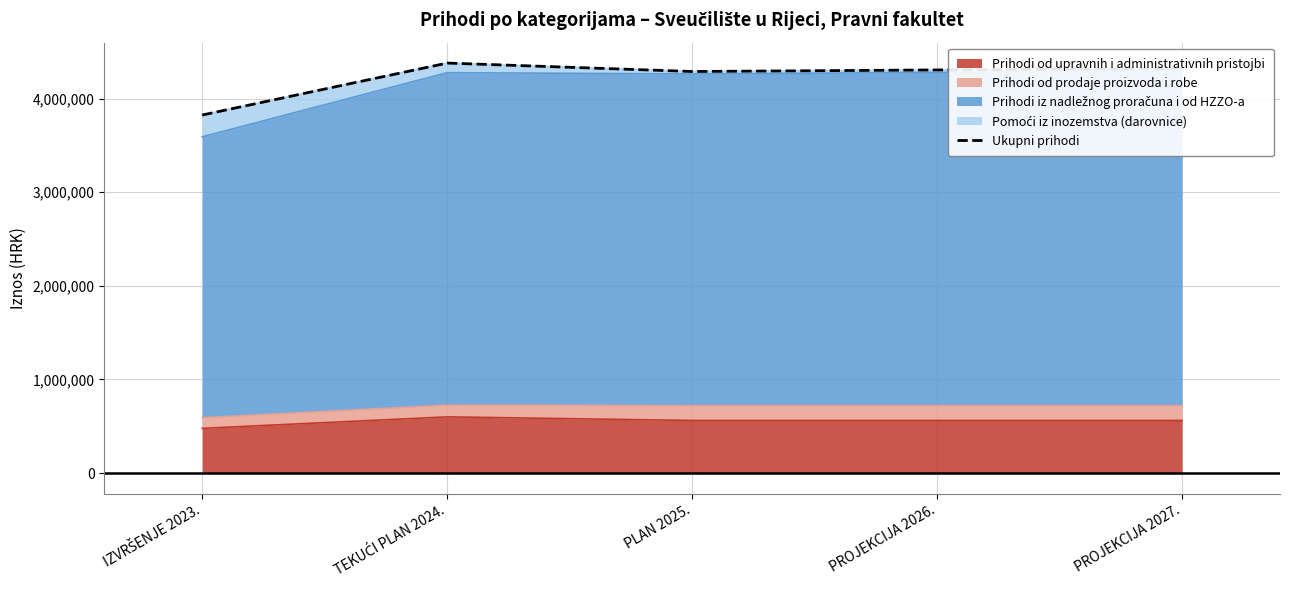

At which category does the data reach its first local peak?

TEKUĆI PLAN 2024.